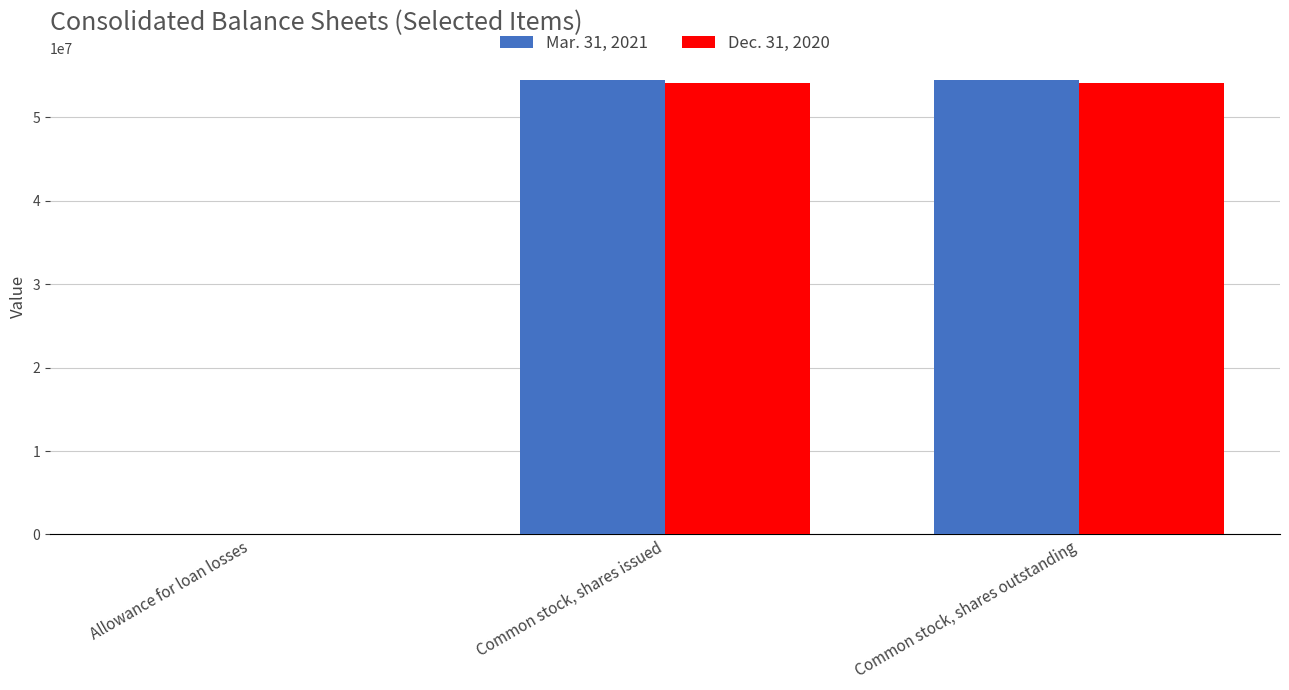

The value of Mar. 31, 2021 at Common stock, shares outstanding is 83931082. True or false?

False